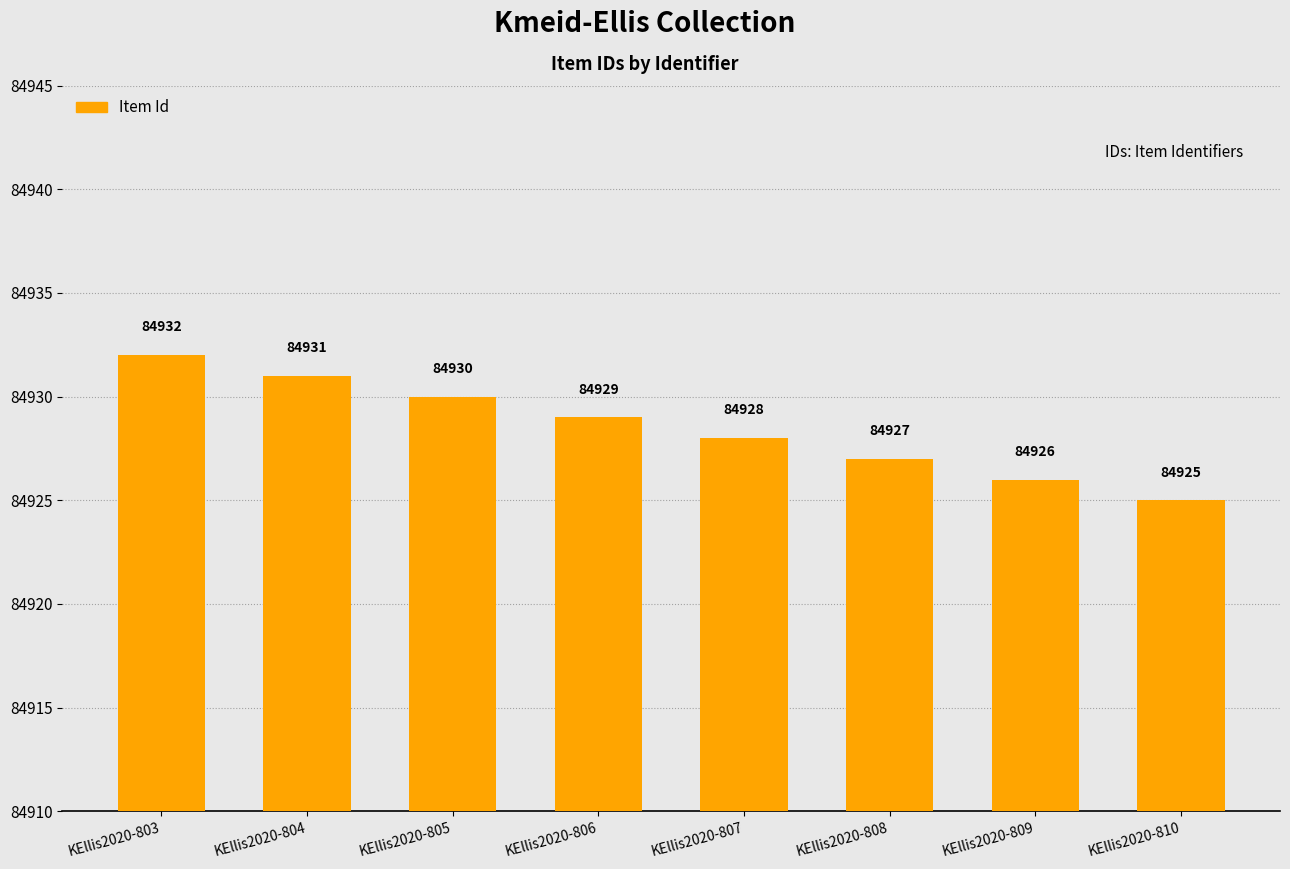

What is the smallest value displayed?

84925